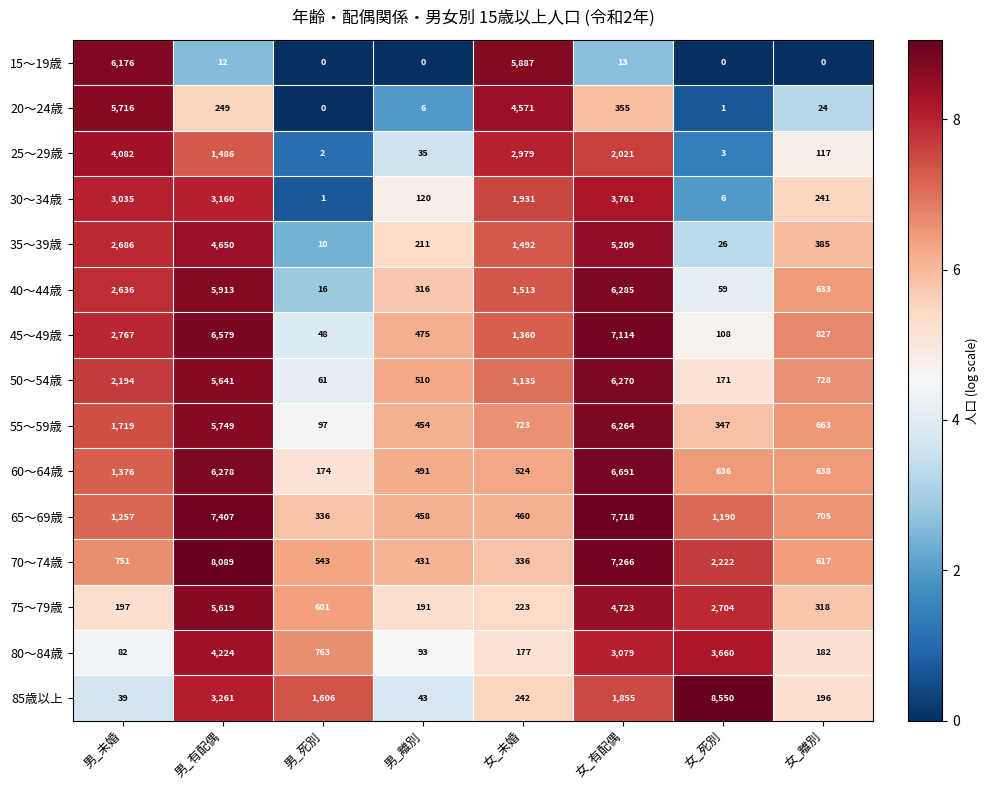

Where does the 80～84歳 series first go above 763?

男_有配偶